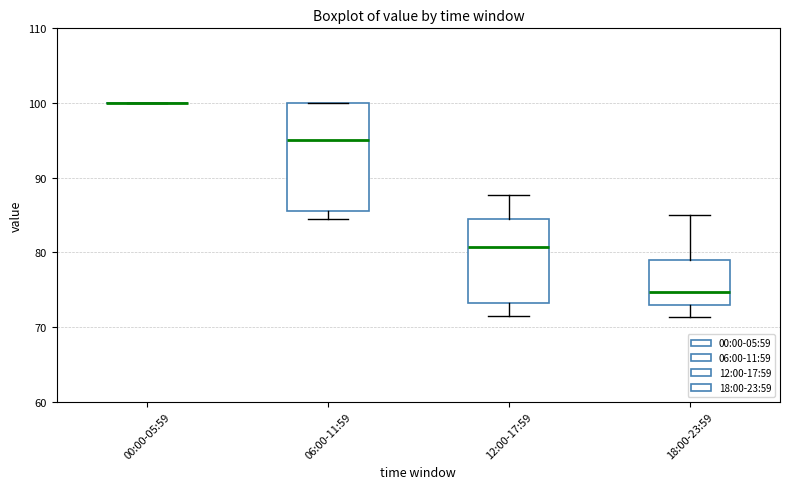

Reading left to right, transcribe this box plot: for each box, give where its median line is, the range the box spans, and where its two whiskers end, as read against the y-axis. The values are not printed on the chart, so give them approximately, as read against the axis.

00:00-05:59: box collapsed to a line at 100, whiskers 100 to 100
06:00-11:59: median 95, box 86 to 100, whiskers 84 to 100
12:00-17:59: median 81, box 73 to 84, whiskers 72 to 88
18:00-23:59: median 75, box 73 to 79, whiskers 71 to 85